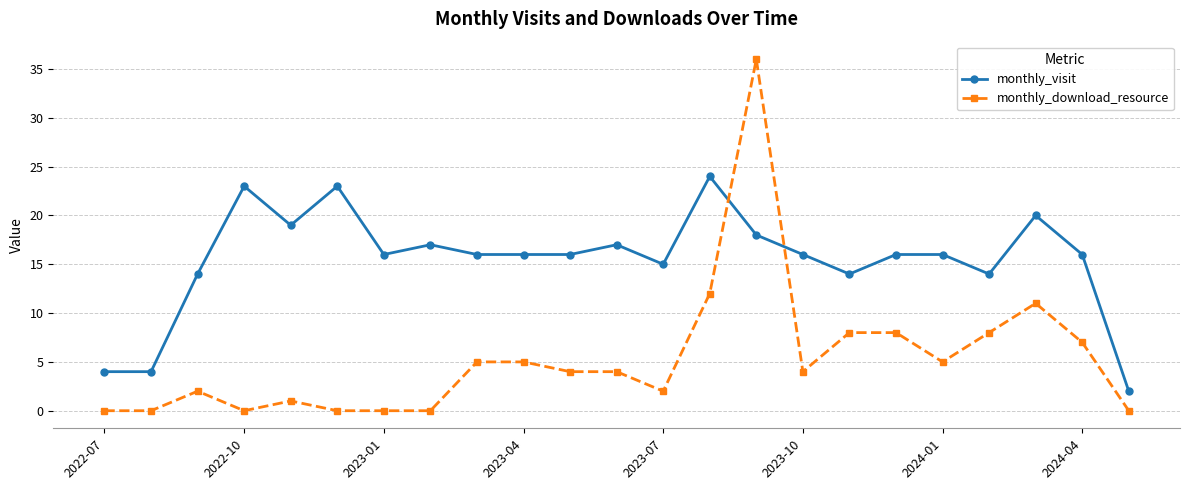

True or false: monthly_visit and monthly_download_resource intersect in this chart.

True